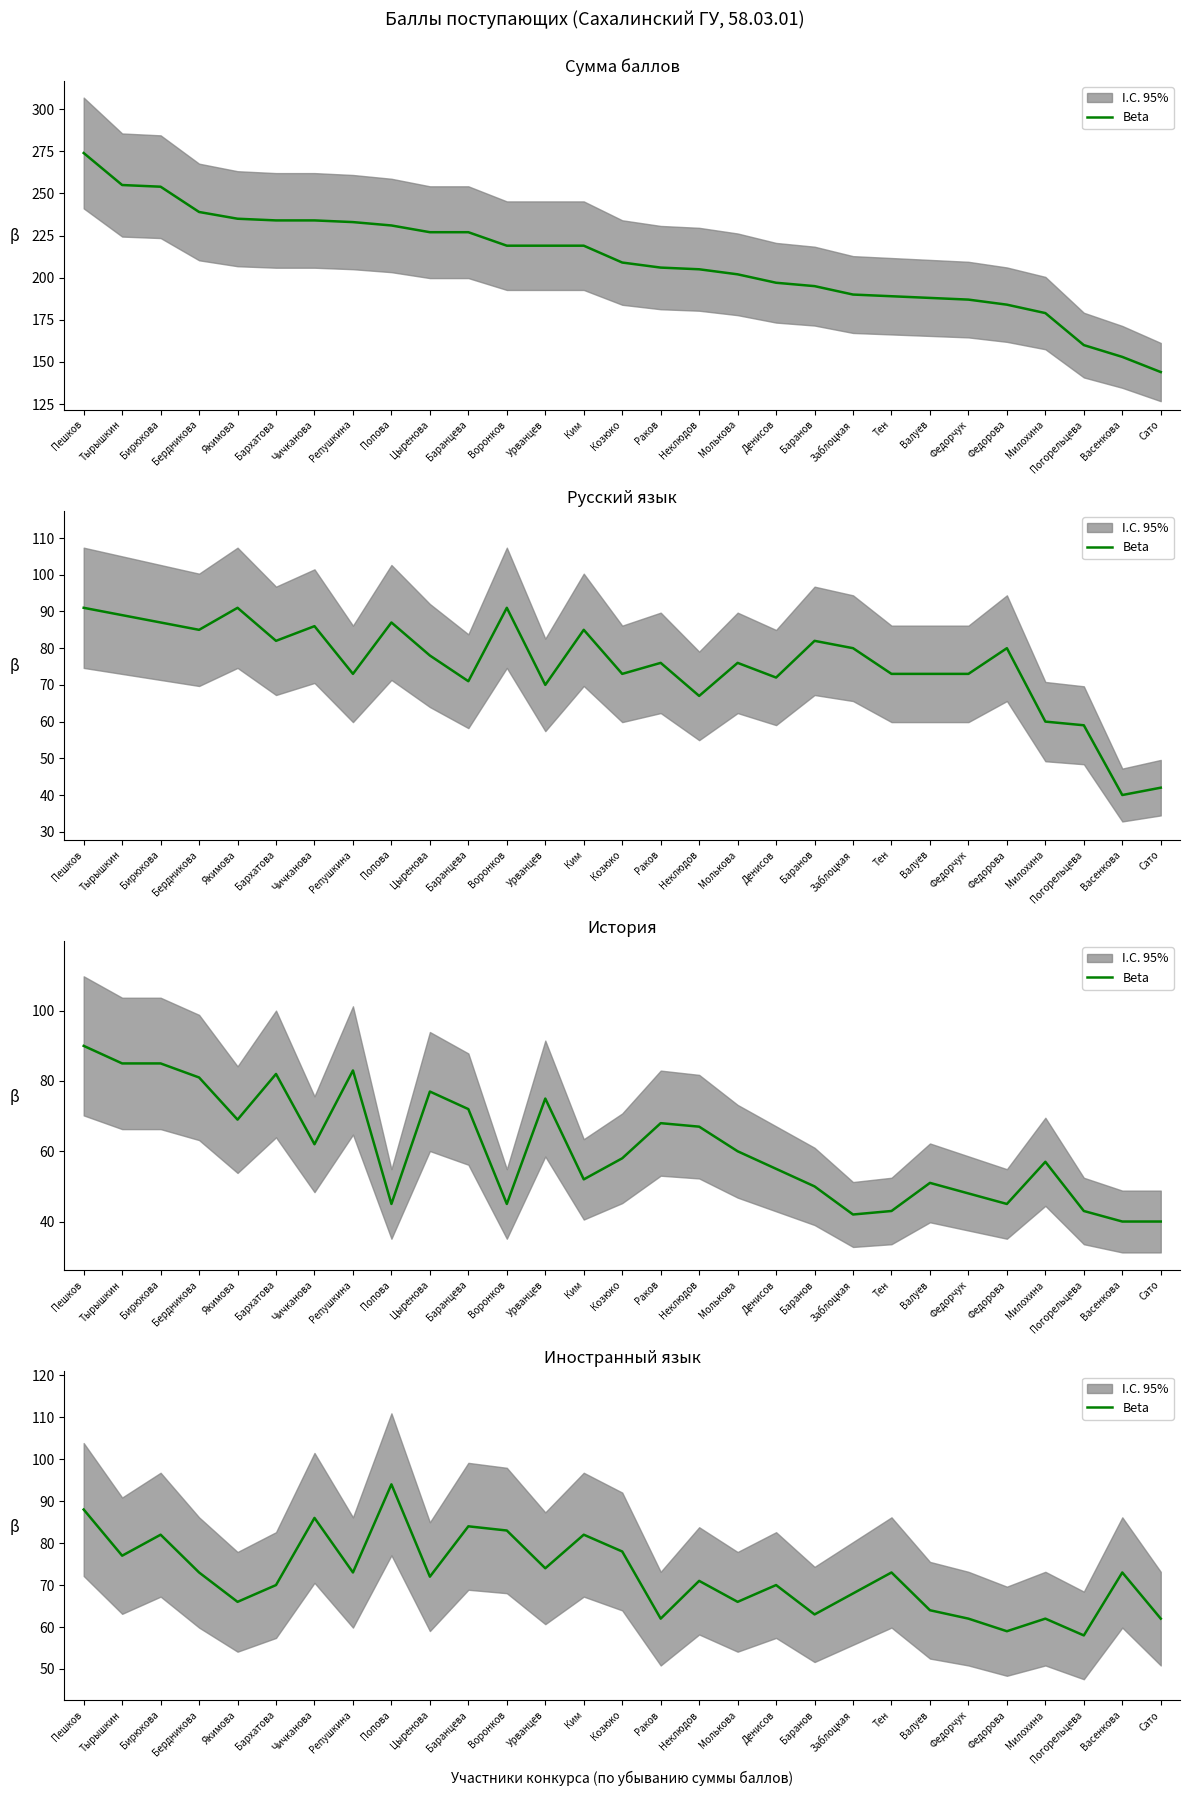

The chart shows a value of 123 at Неклюдов. True or false?

False